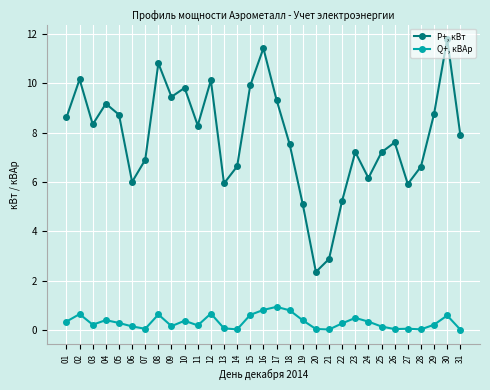

What is the difference between the P+, кВт values at 26 and 08?

3.2